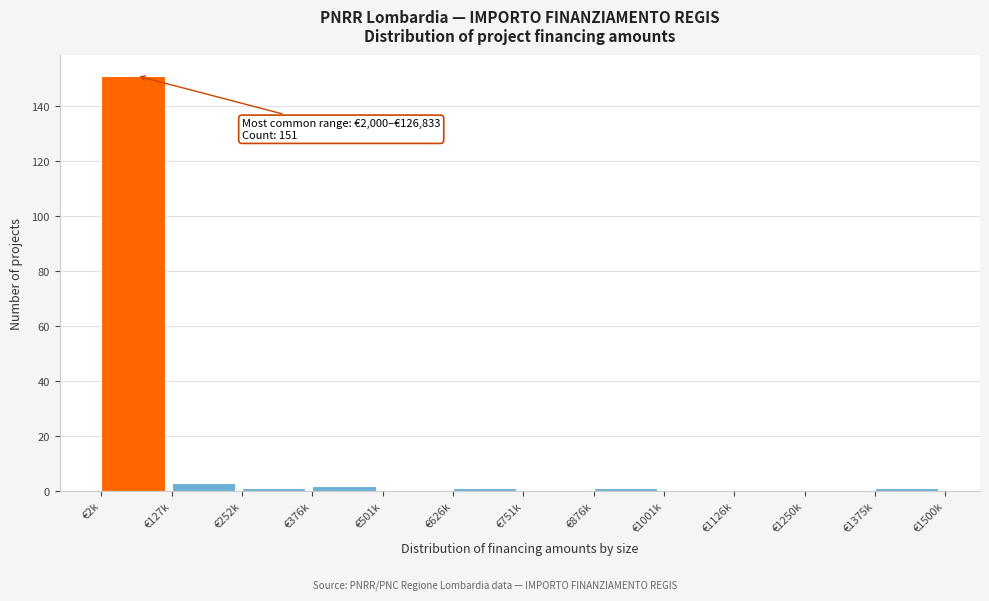

Reading left to right, transcribe all the data shown in this chart.

€2k=151	€127k=3	€252k=1	€376k=2	€501k=0	€626k=1	€751k=0	€876k=1	€1001k=0	€1126k=0	€1250k=0	€1375k=1